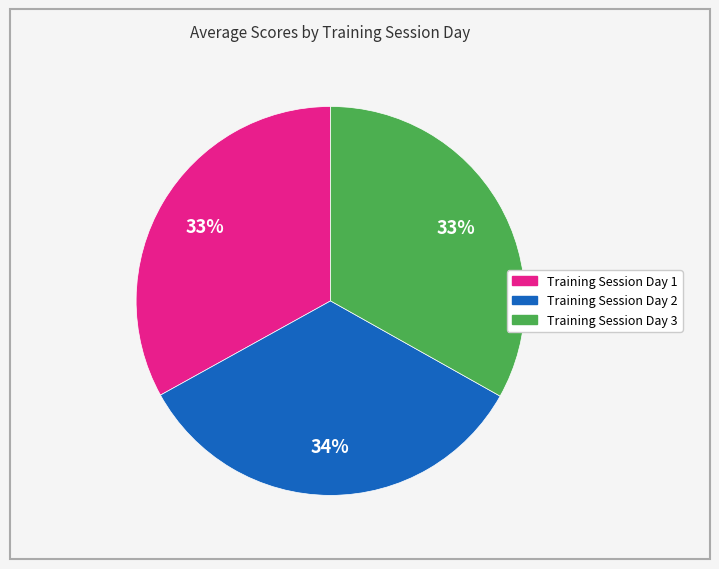

Is it true that Training Session Day 1 is 42% of the pie?

False